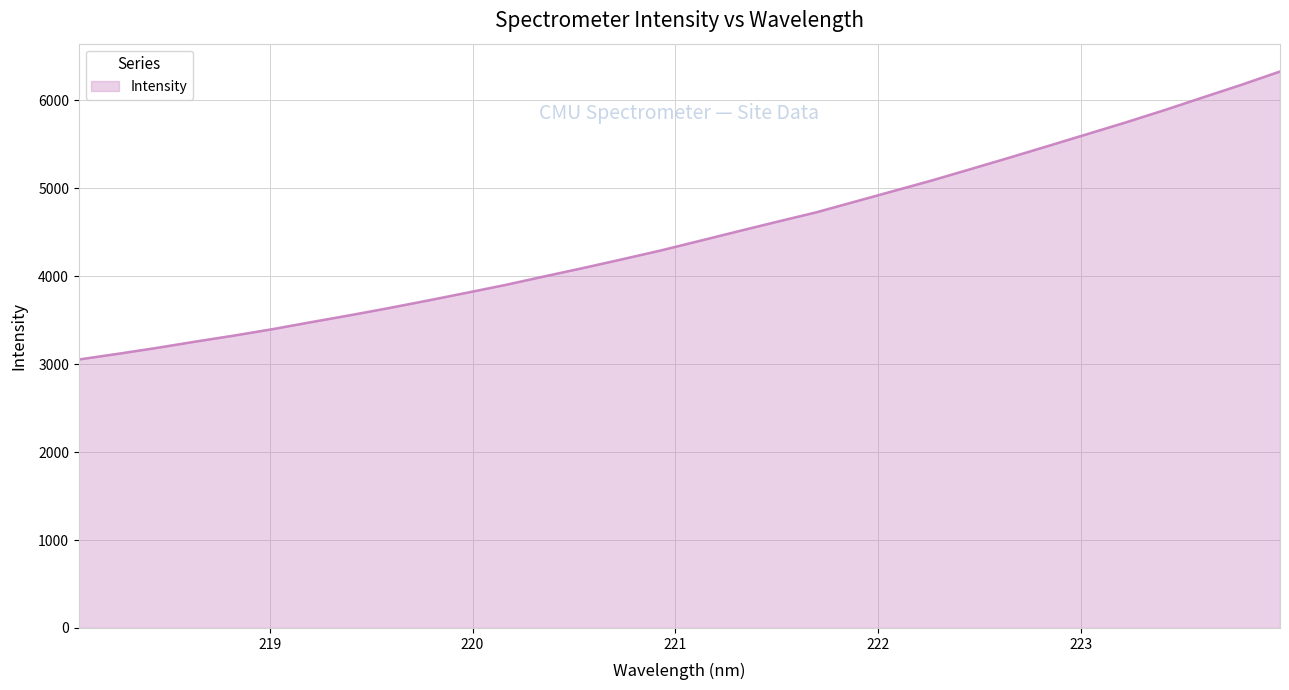

What is the smallest value displayed?

3053.8